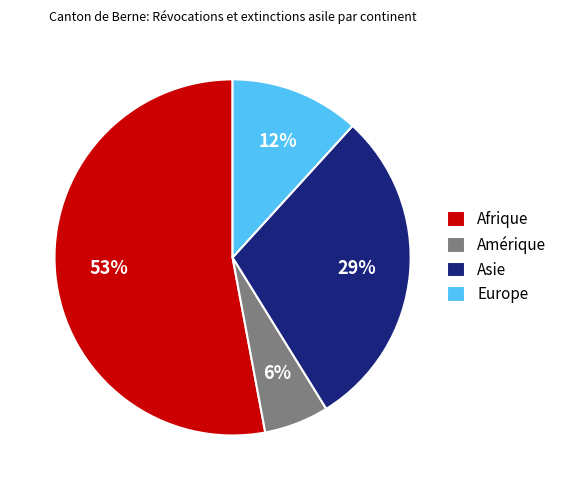

To the nearest percent, what is the combined percentage of Afrique and Europe?

65%